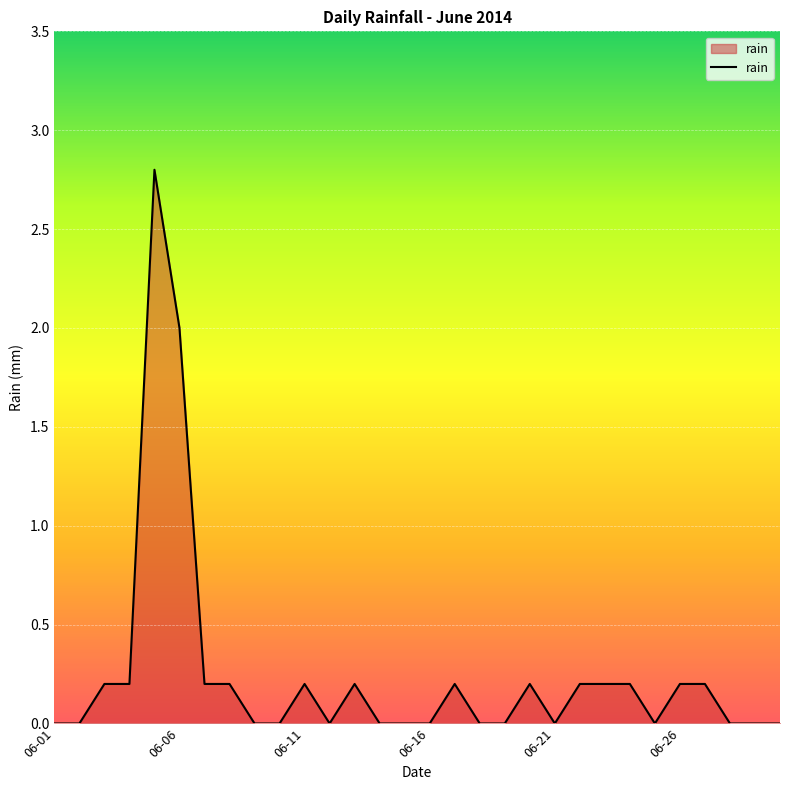

What is the maximum value shown in the chart?

2.8